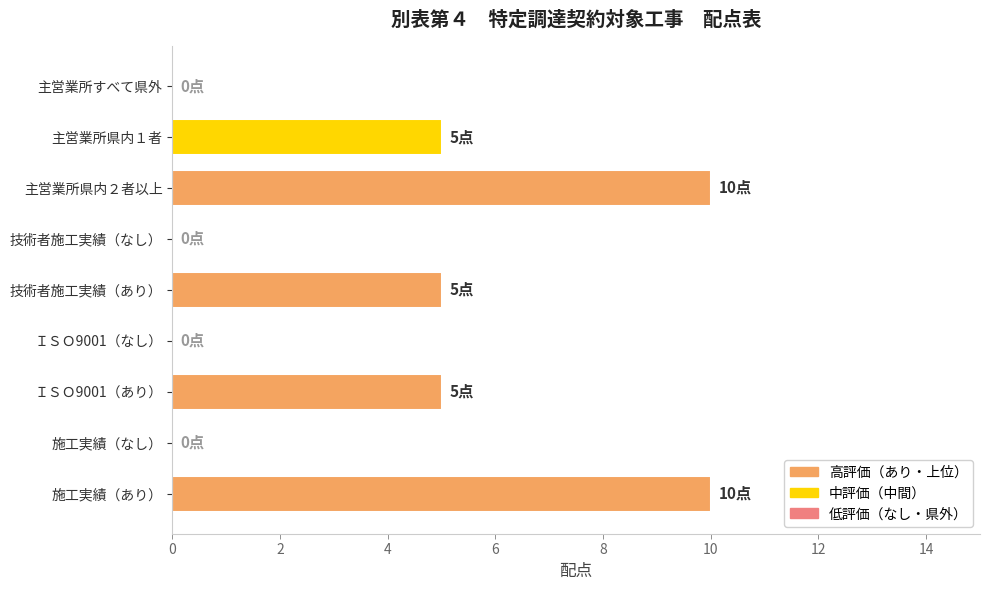

Reading top to bottom, transcribe all the data shown in this chart.

主営業所すべて県外=0	主営業所県内１者=5	主営業所県内２者以上=10	技術者施工実績（なし）=0	技術者施工実績（あり）=5	ＩＳＯ9001（なし）=0	ＩＳＯ9001（あり）=5	施工実績（なし）=0	施工実績（あり）=10